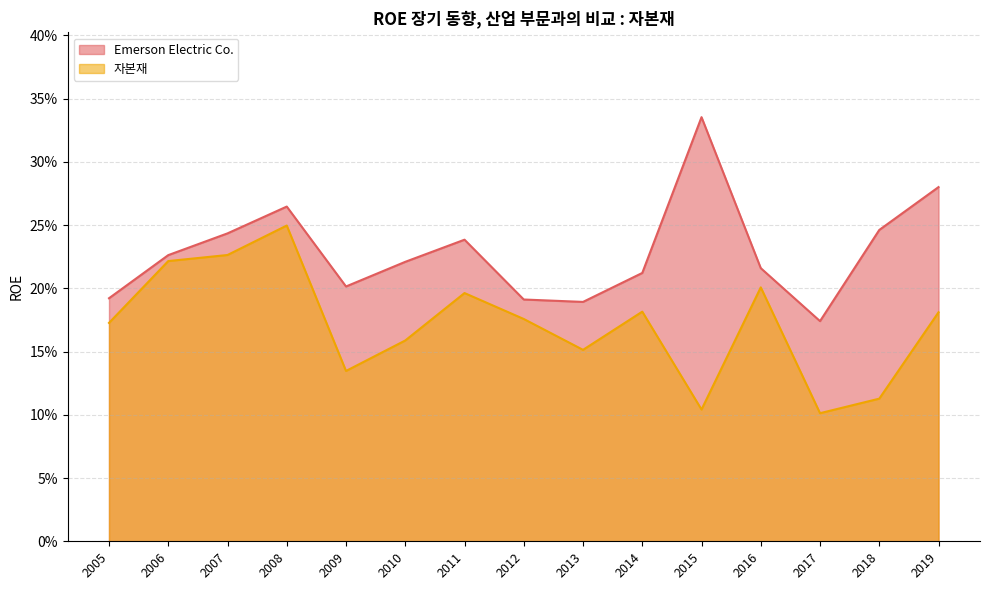

The value of 자본재 at 2016 is 0.2. True or false?

True